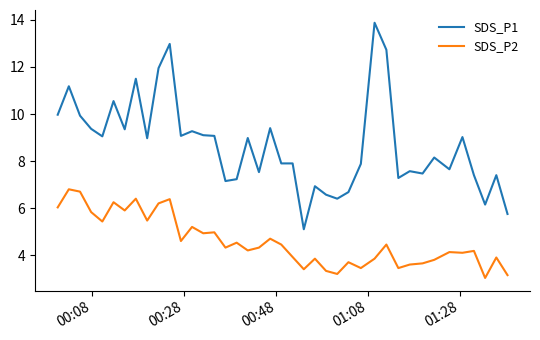

True or false: SDS_P1 and SDS_P2 cross at least once.

False